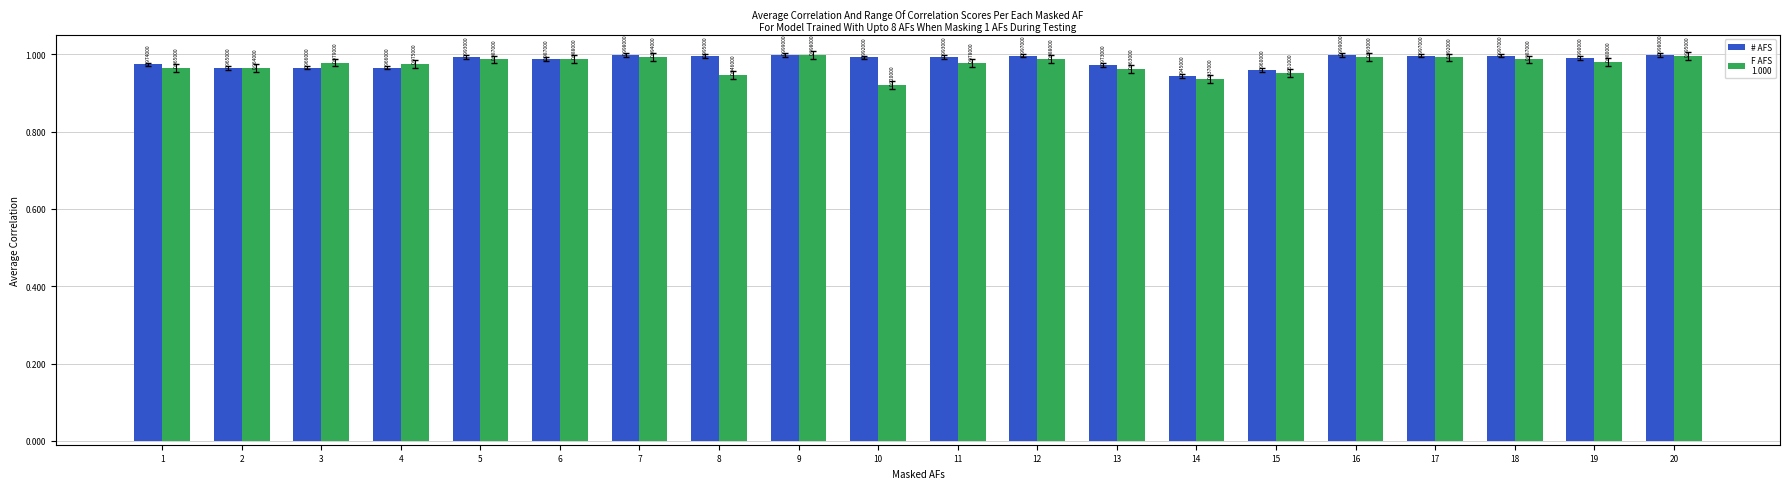

Count the number of data series in this chart.

2